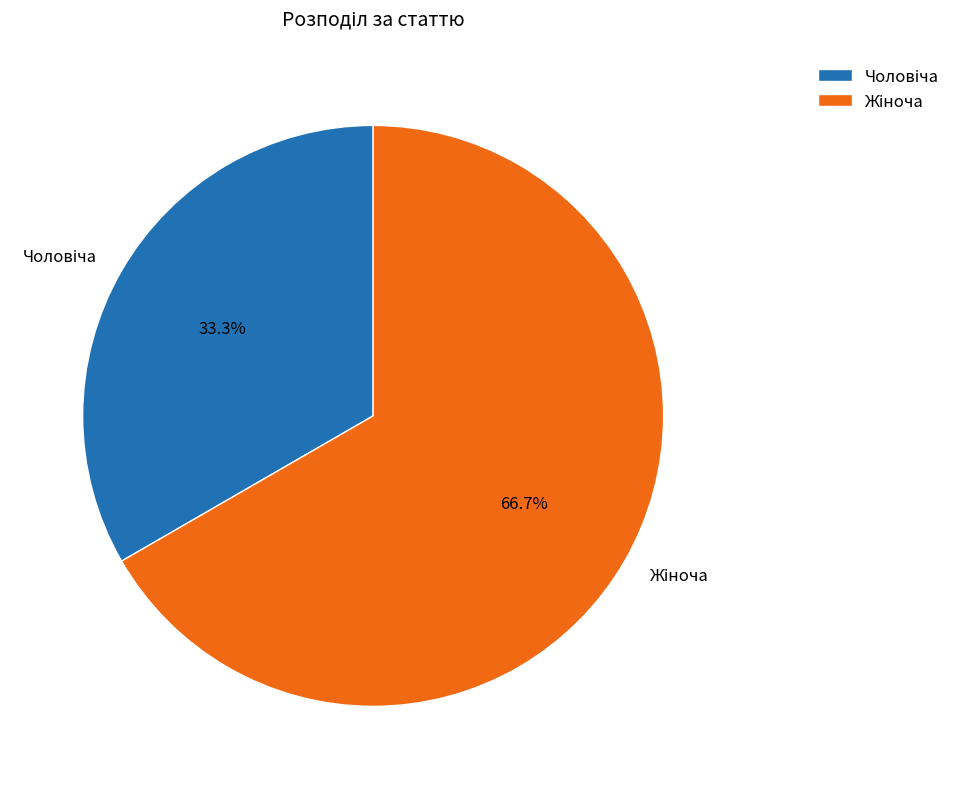

Is there a majority slice in this chart?

Yes